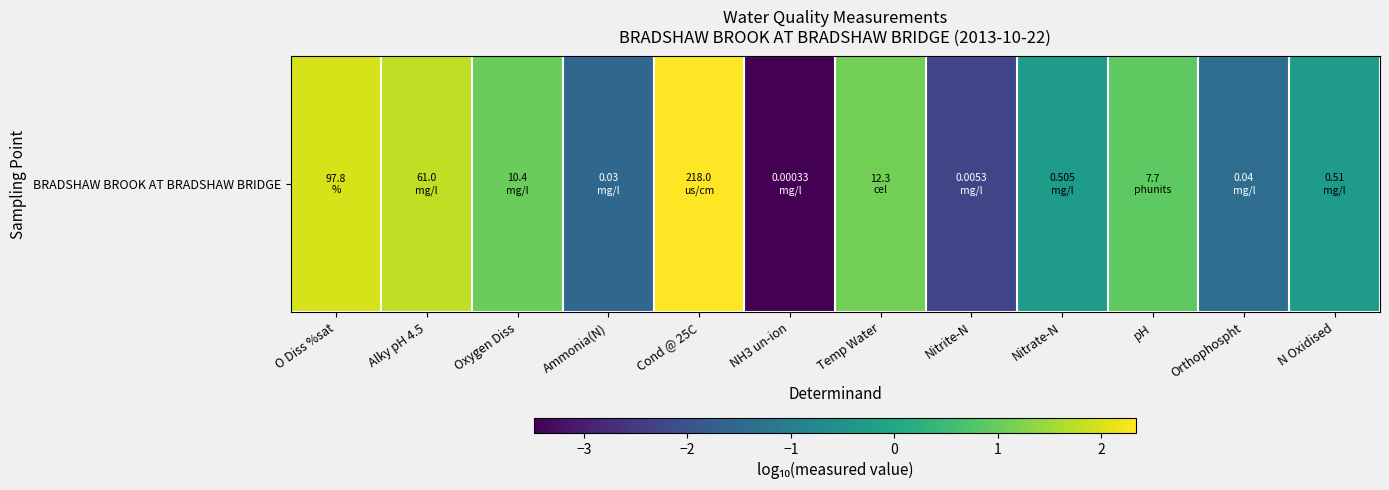

List the labels in order of value, smallest first.

NH3 un-ion, Nitrite-N, Ammonia(N), Orthophospht, Nitrate-N, N Oxidised, pH, Oxygen Diss, Temp Water, Alky pH 4.5, O Diss %sat, Cond @ 25C